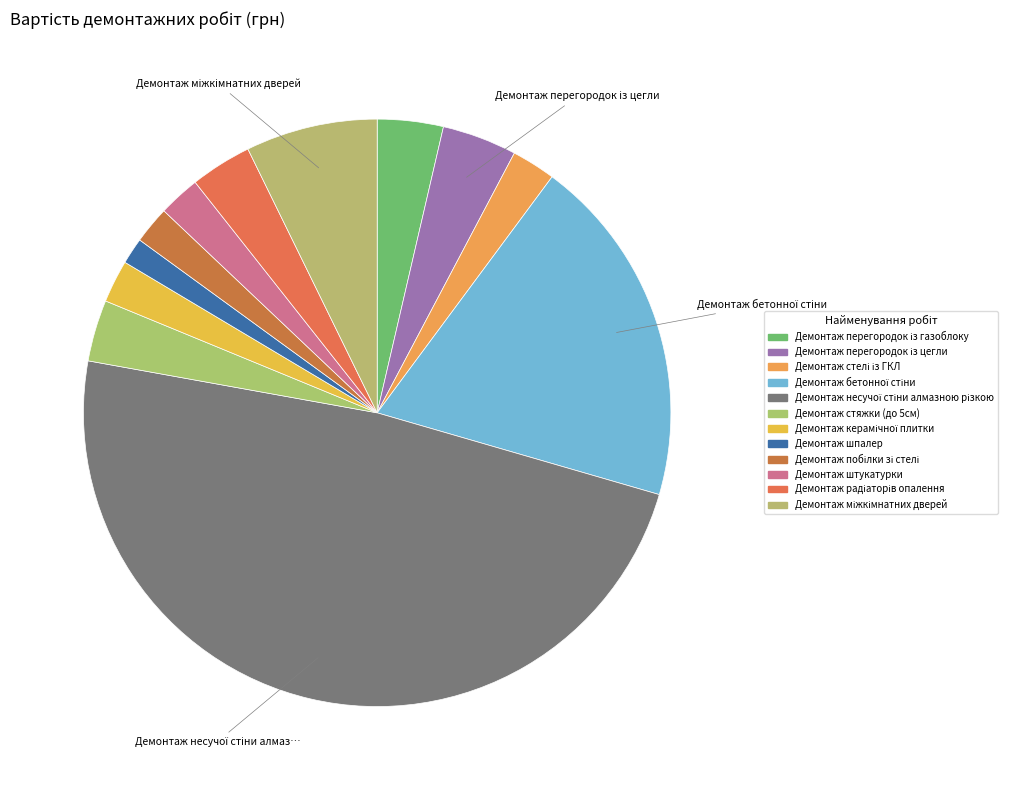

How many slices are in this pie chart?

12